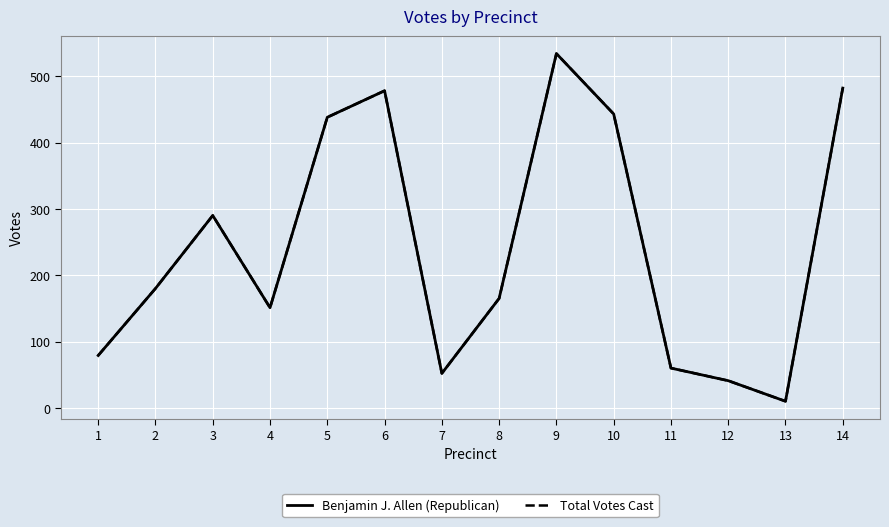

List the series in order of their peak value, lowest first.

Benjamin J. Allen (Republican), Total Votes Cast